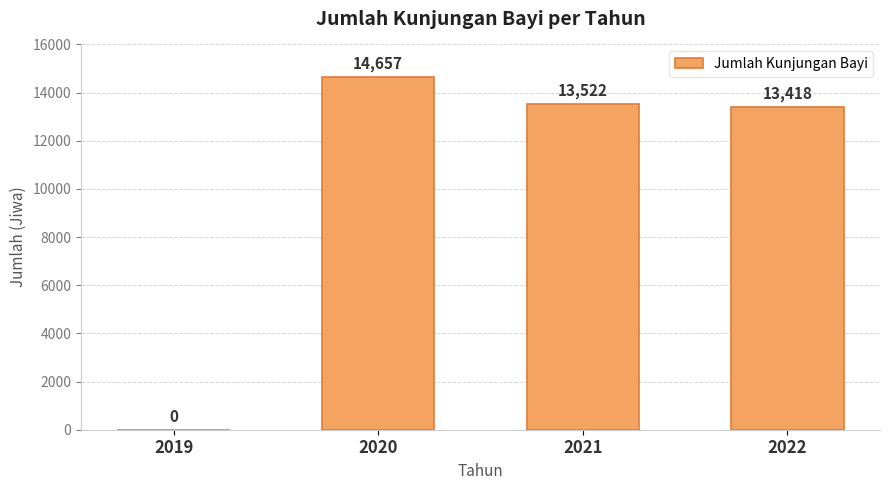

Reading left to right, list all the values displayed in this chart.

2019=0	2020=14657	2021=13522	2022=13418